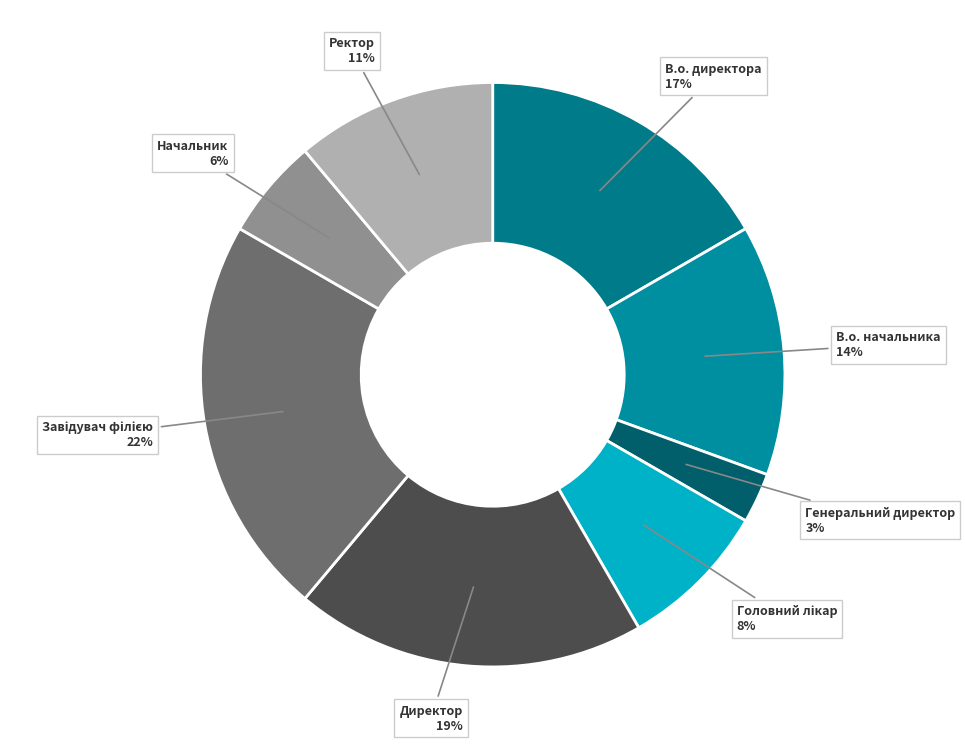

How many slices are in this pie chart?

8